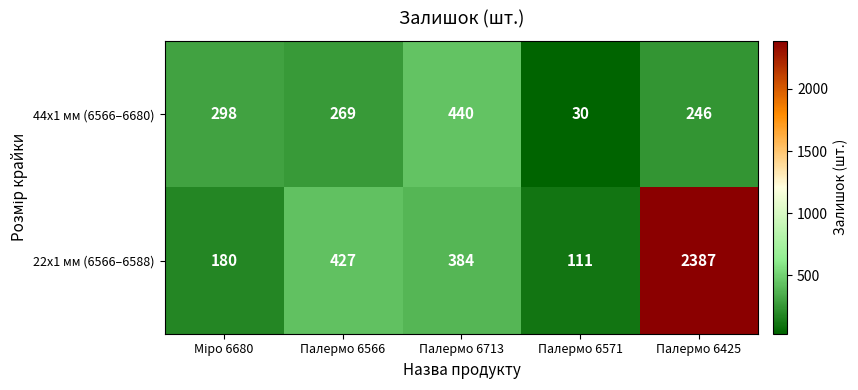

The 44x1 мм (6566–6680) series shows 333 at Палермо 6425. True or false?

False